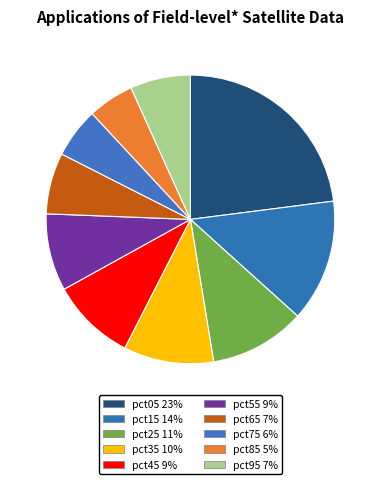

To the nearest percent, what is the difference between the largest and smallest slice percentages?

18%